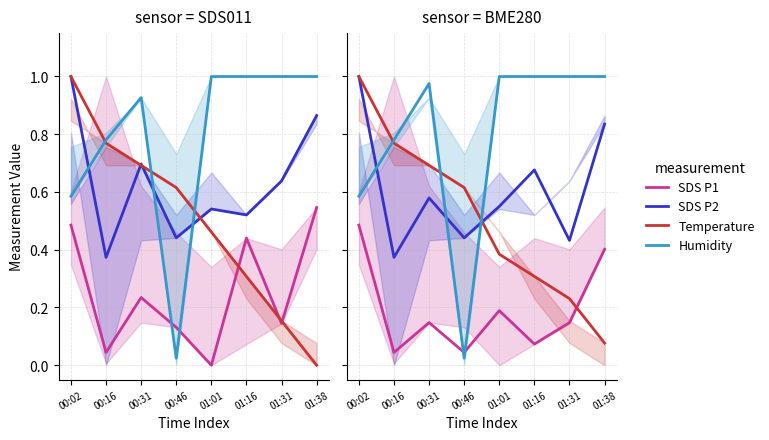

How many lines are shown in the chart?

4